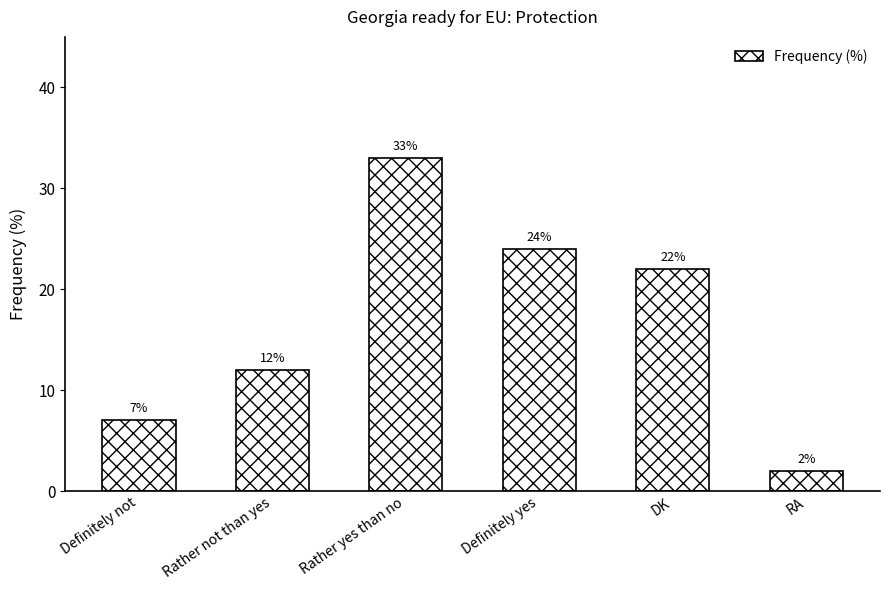

List the labels in order of value, smallest first.

RA, Definitely not, Rather not than yes, DK, Definitely yes, Rather yes than no